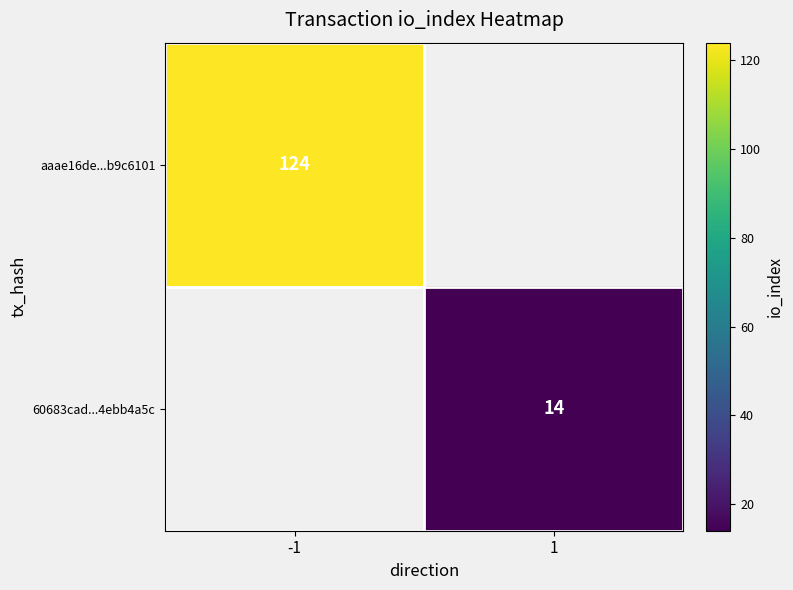

True or false: aaae16de...b9c6101 has a value of 38.9 at -1.

False